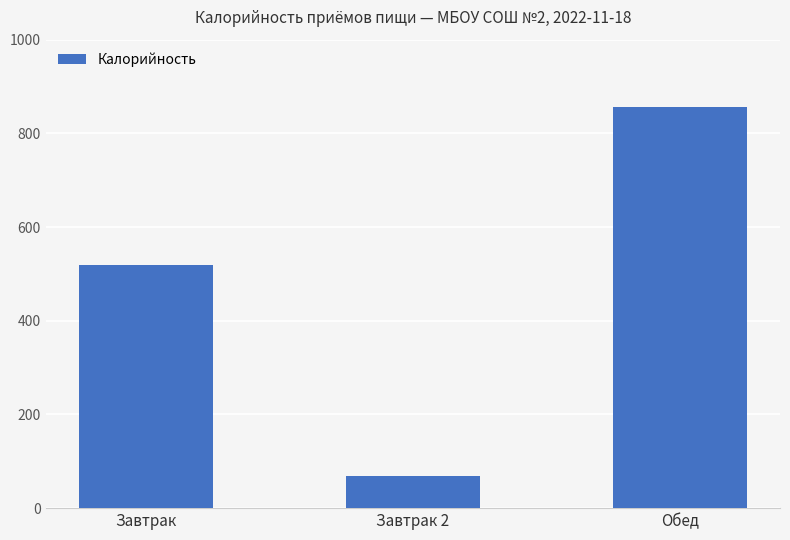

What is the greatest value displayed?

856.8